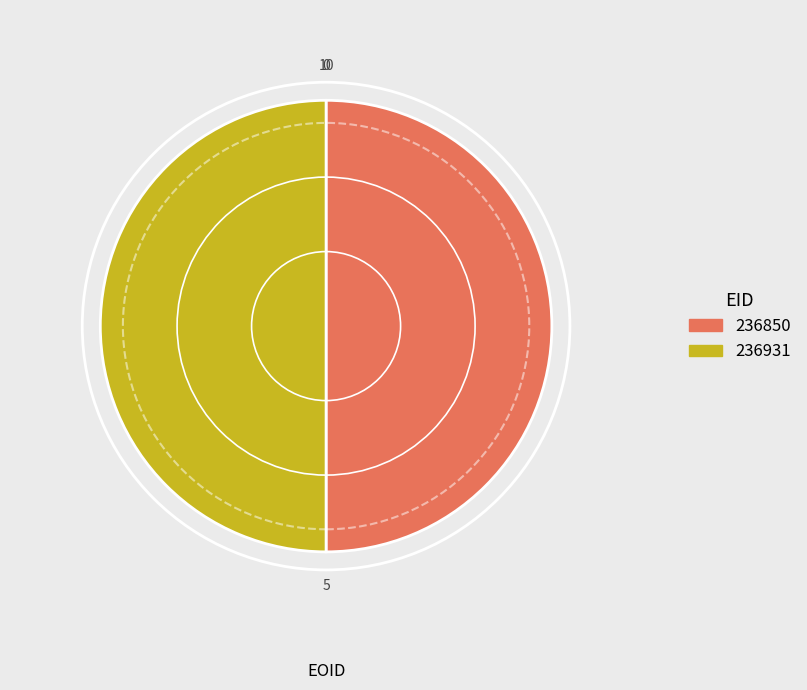

How many slices are in this pie chart?

2